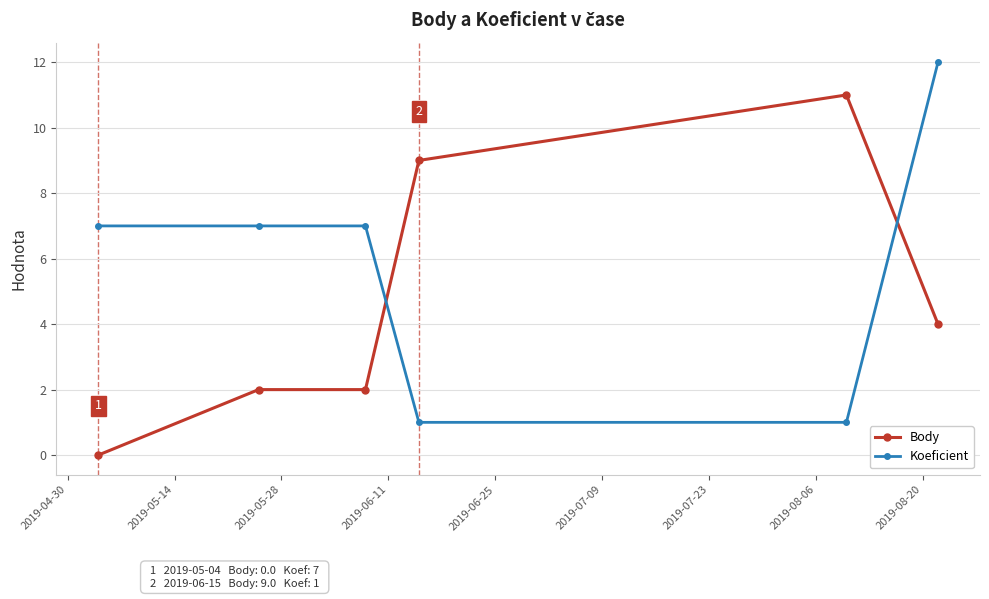

Which series has the largest total across all categories?

Koeficient